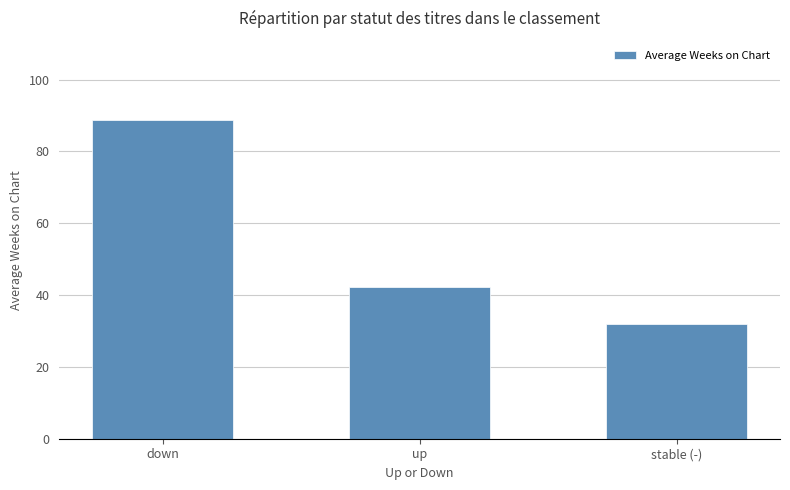

What is the change in value from up to stable (-)?

-10.2